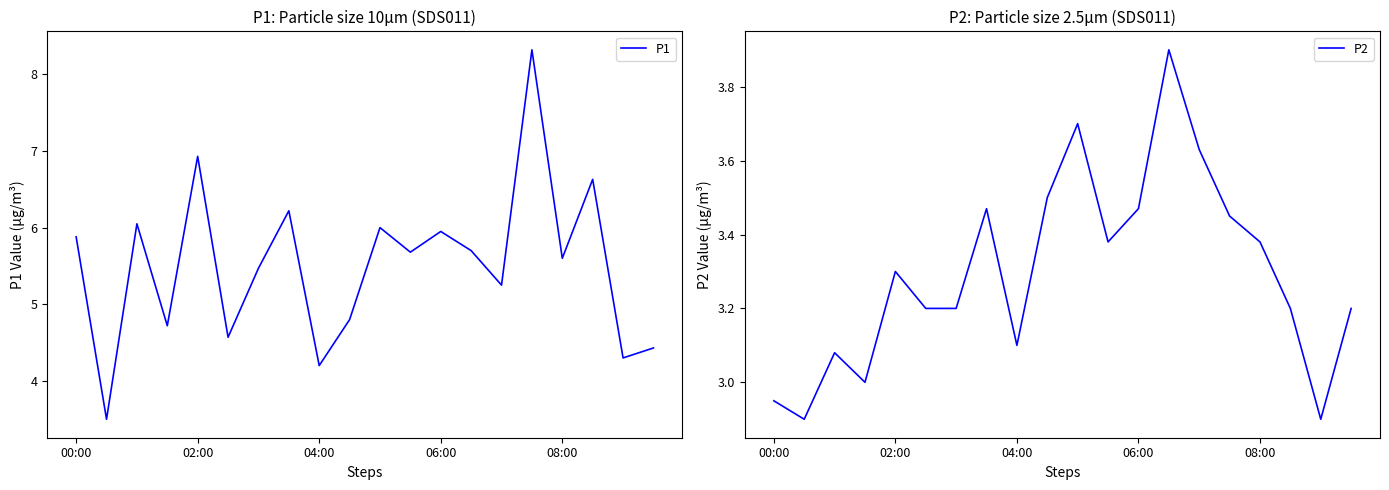

How many categories are shown in the chart?

20